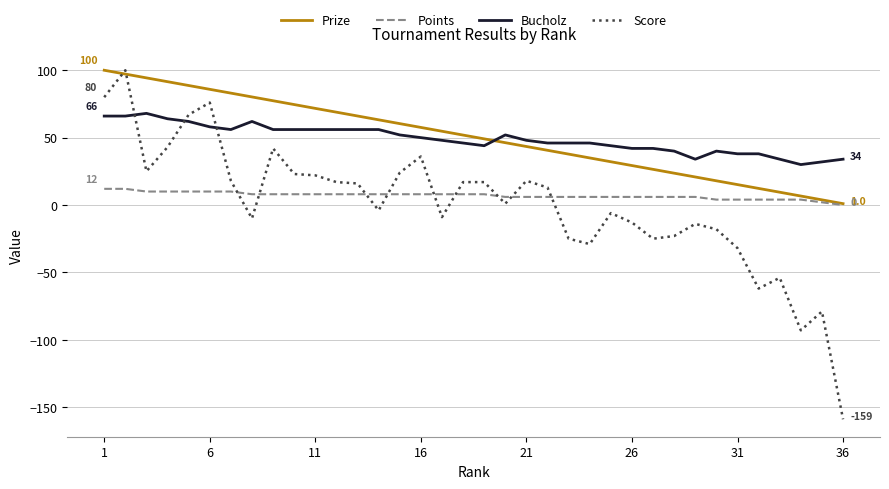

Which series has the widest spread of values?

Score